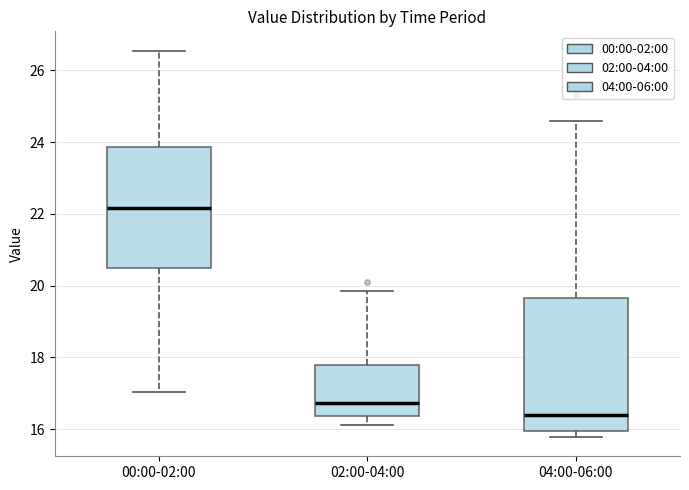

Which box is the tallest, from its lower edge to its upper edge?

04:00-06:00